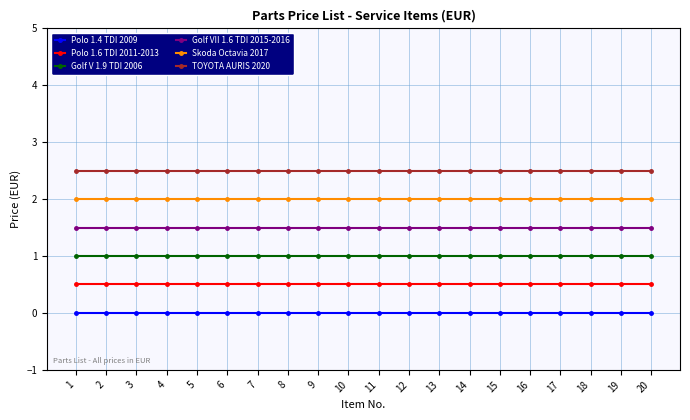

What is the spread (max minus min) of values at 14?

2.5